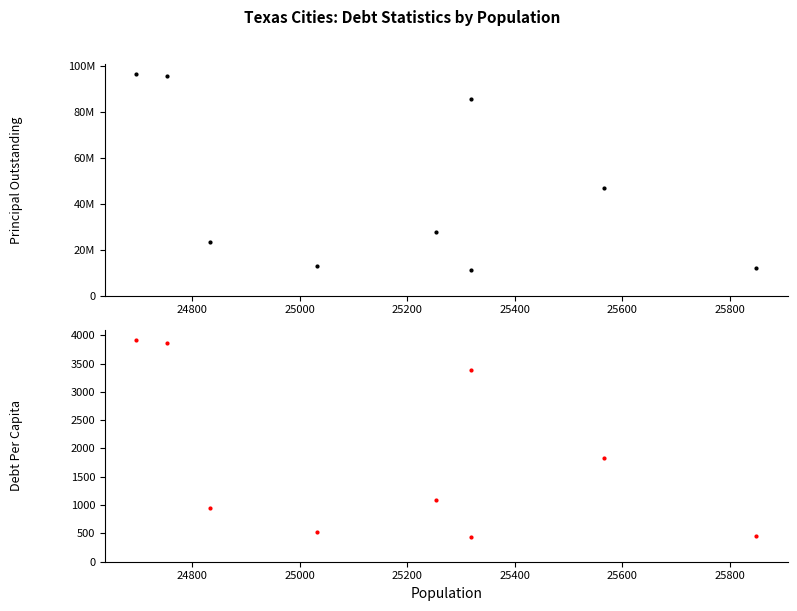

Reading left to right, extract all data points from this chart.

PrincipalOutstanding: 96650000.0	95755000.0	23441000.0	13010000.0	27630000.0	11265000.0	85610000.0	46745000.0	11870000.0
DebtPerCapita: 3913.7	3868.6	943.9	519.7	1094.1	444.9	3381.3	1828.4	459.2